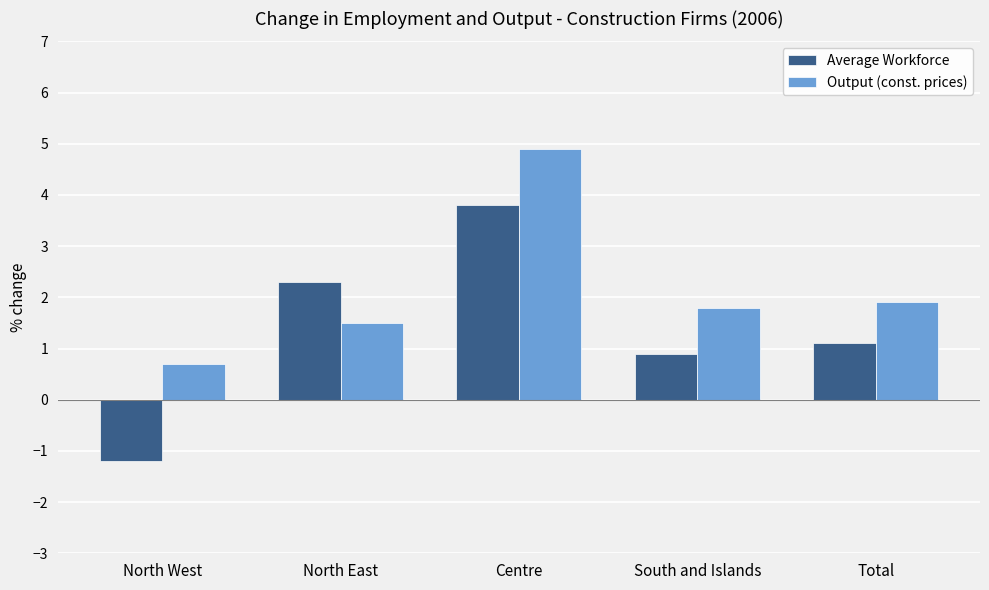

Rank the series at North East from highest to lowest value.

Average Workforce, Output (const. prices)